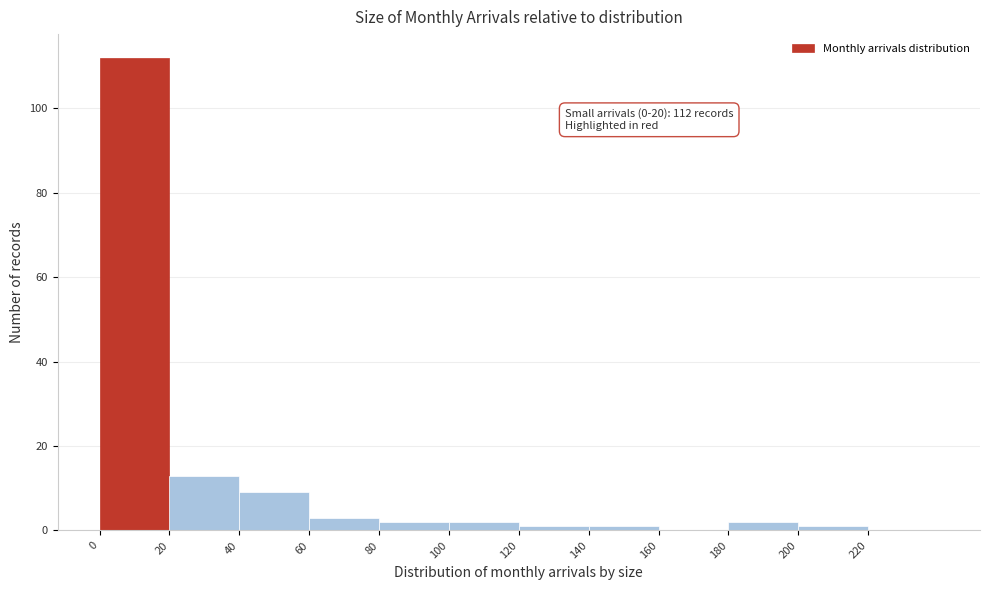

Over which range of the x-axis is the bar tallest?

0 to 20